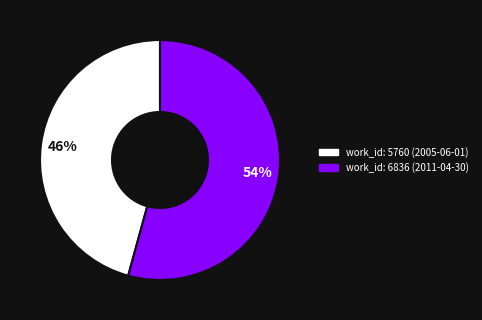

Count the number of slices in the pie.

2